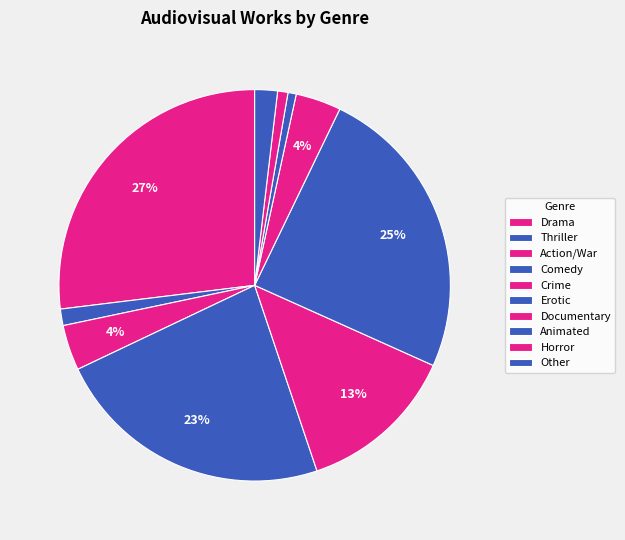

What percentage is the Comedy slice, to the nearest percent?

23%